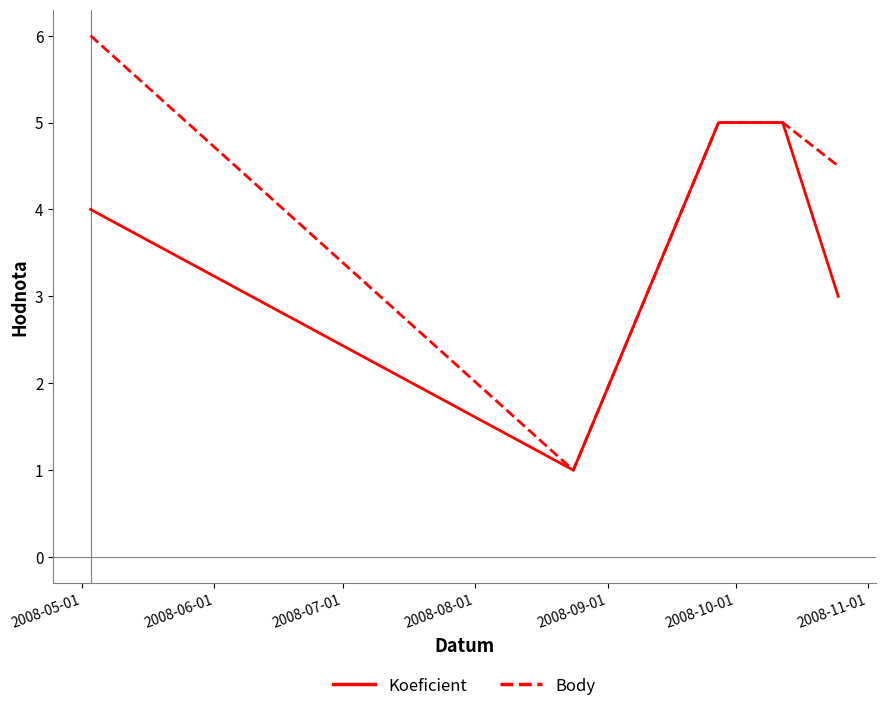

Reading left to right, extract all data points from this chart.

Koeficient: 4.0	1.0	5.0	5.0	3.0
Body: 6.0	1.0	5.0	5.0	4.5